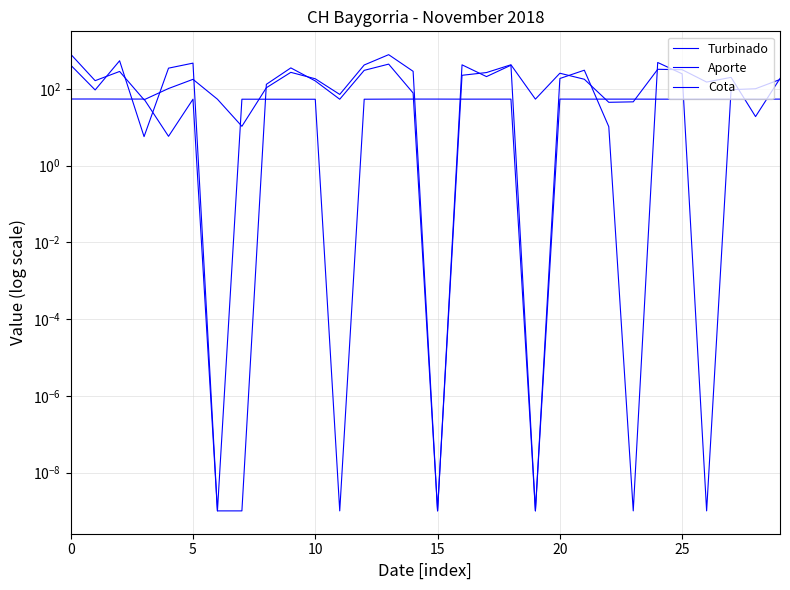

At how many categories does at least one series exceed 760?

2